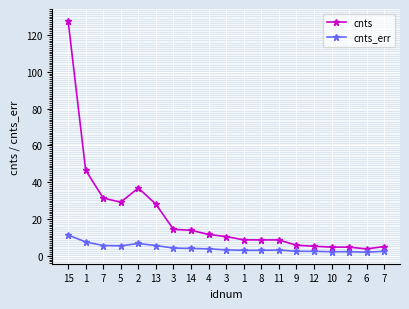

How many values in the cnts series exceed 10?

10